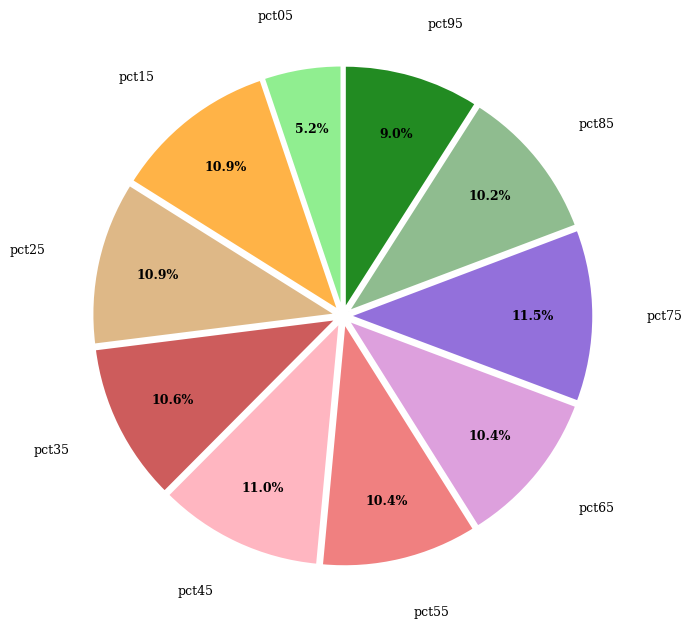

What percentage is the pct55 slice, to the nearest percent?

10%